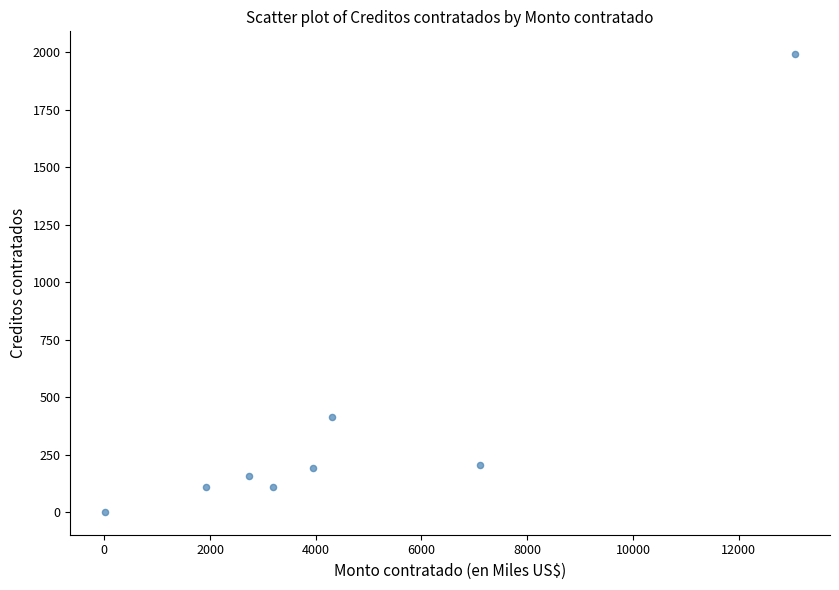

What Y value in the scatter plot is closest to 996?

414